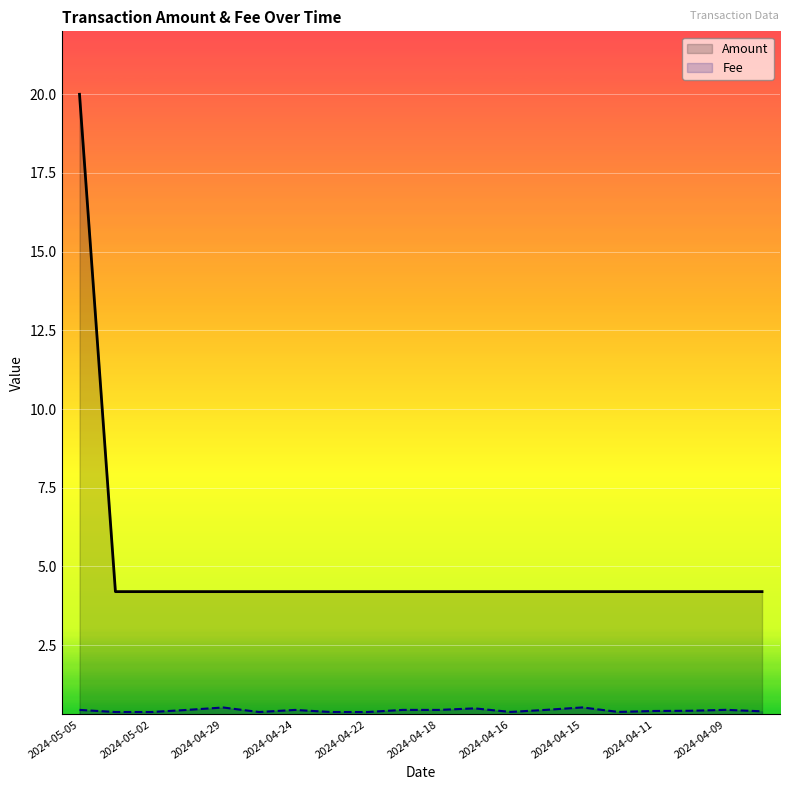

True or false: Fee and Amount cross at least once.

False